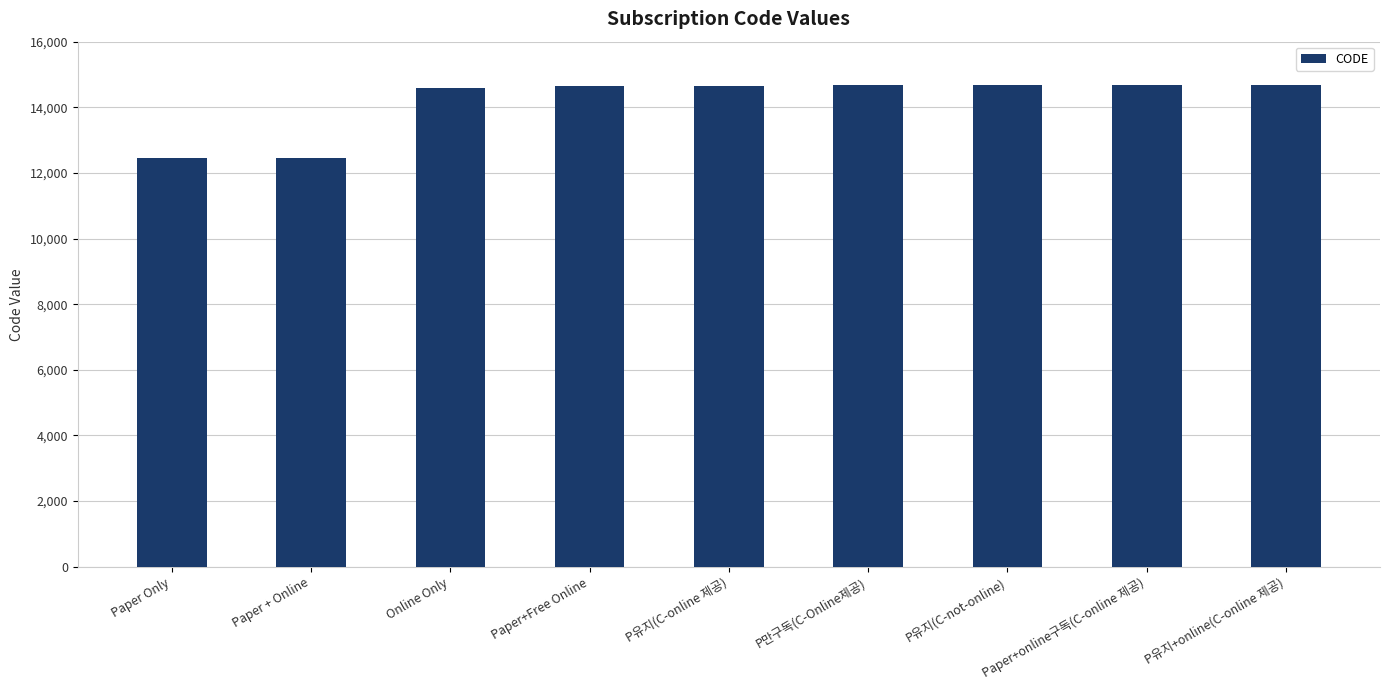

Read the value at P만구독(C-Online제공).

14685